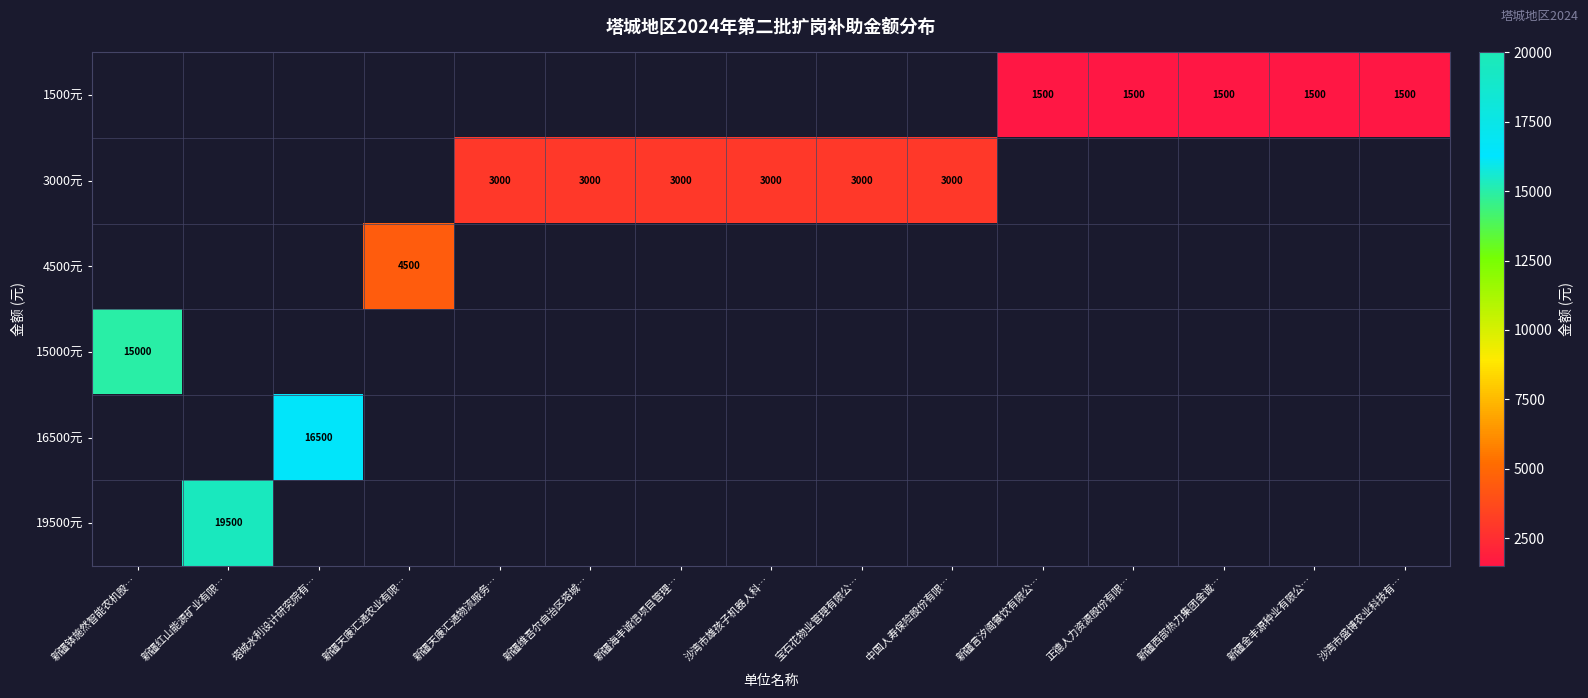

Count the number of data series in this chart.

6